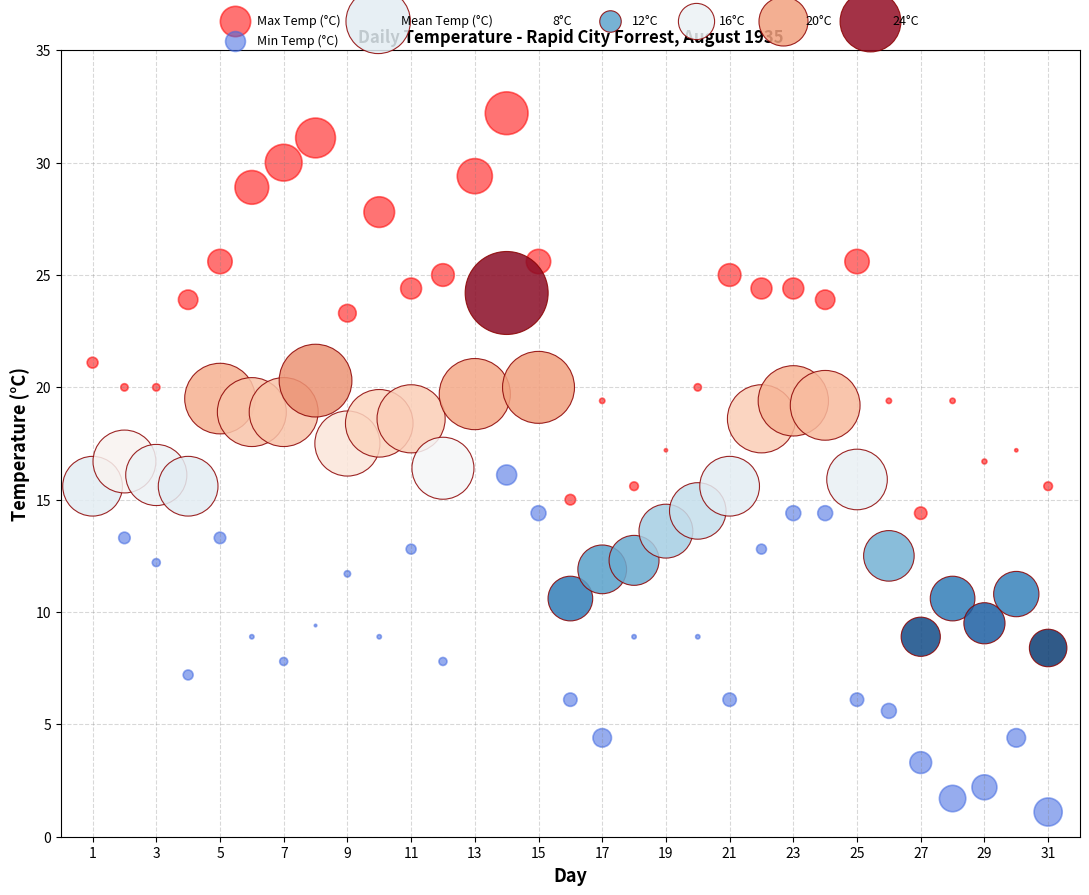

Which series has the largest Y range (max minus min)?

Max Temp (°C)